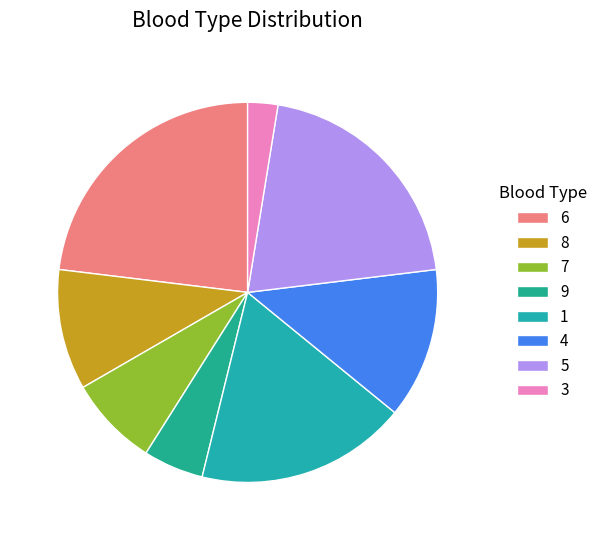

Do 7 and 9 together represent more than half of the pie?

No